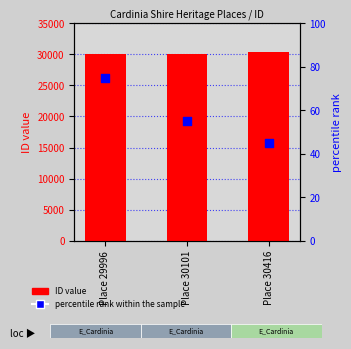

At which category is the sum across all series the highest?

Place 30416